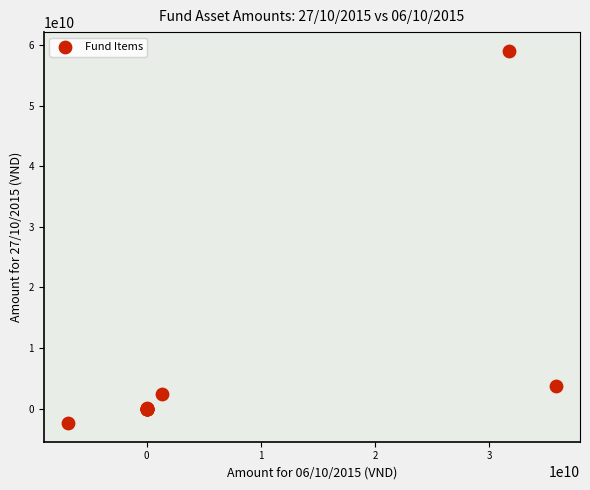

What Y value in the scatter plot is closest to 28330071263?

3811344725